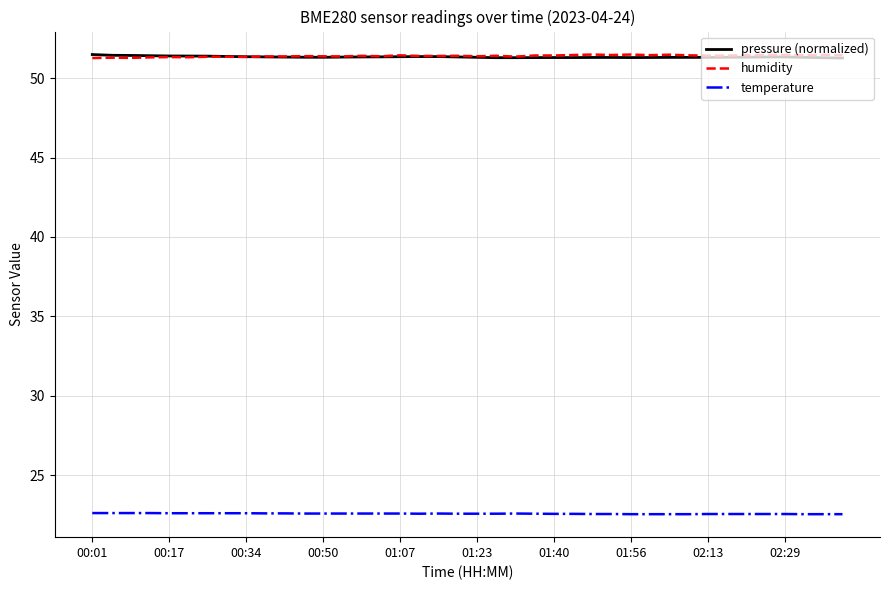

True or false: pressure (normalized) and temperature intersect in this chart.

False